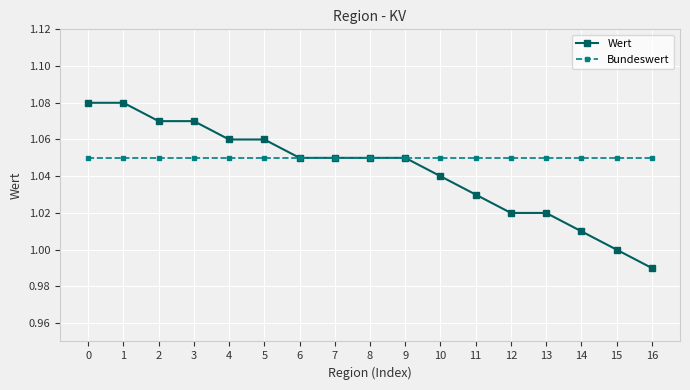

Is the value of Wert at 5 greater than the value of Bundeswert at 13?

Yes